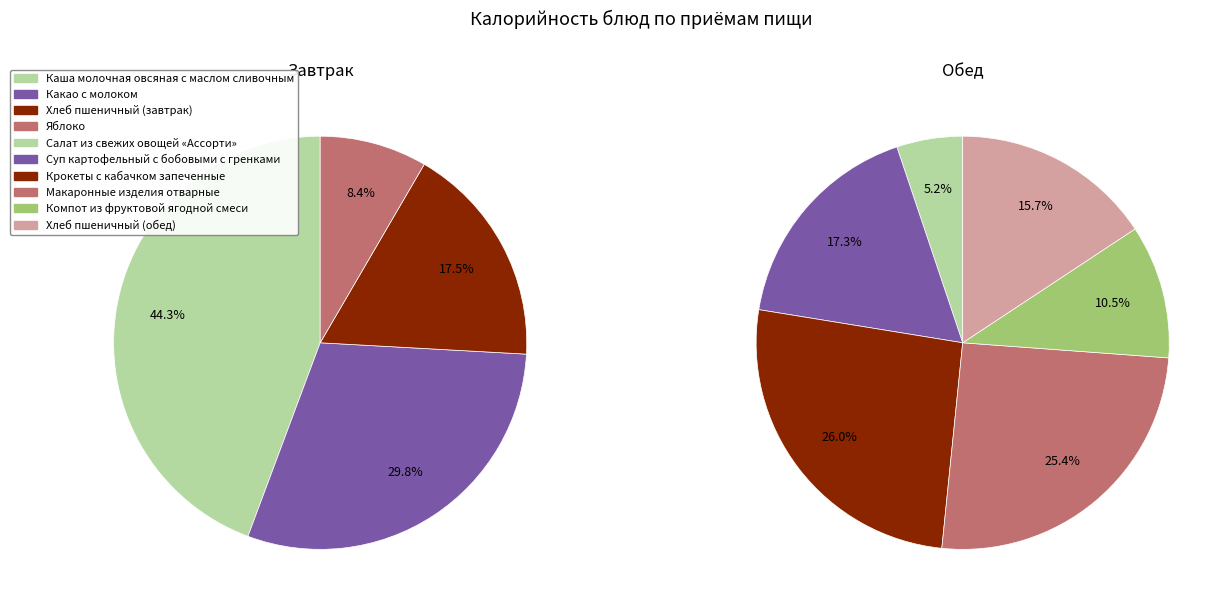

How many slices are in this pie chart?

10